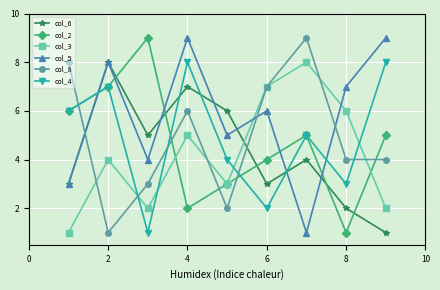

True or false: col_4 has more than 2 points higher than both neighbors.

True